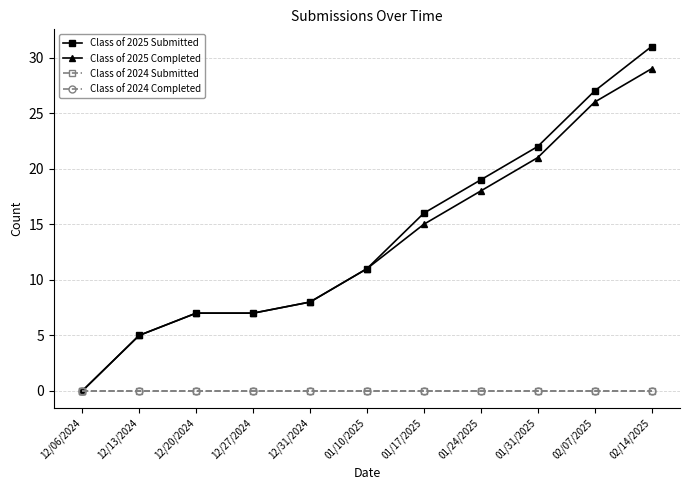

What is the difference between the maximum and minimum values in the Class of 2025 Submitted series?

31